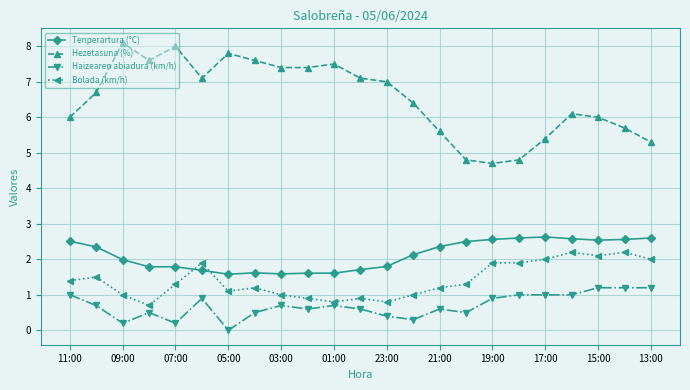

What is the difference between the maximum and second lowest values in the Haizearen abiadura (km/h) series?

1.0